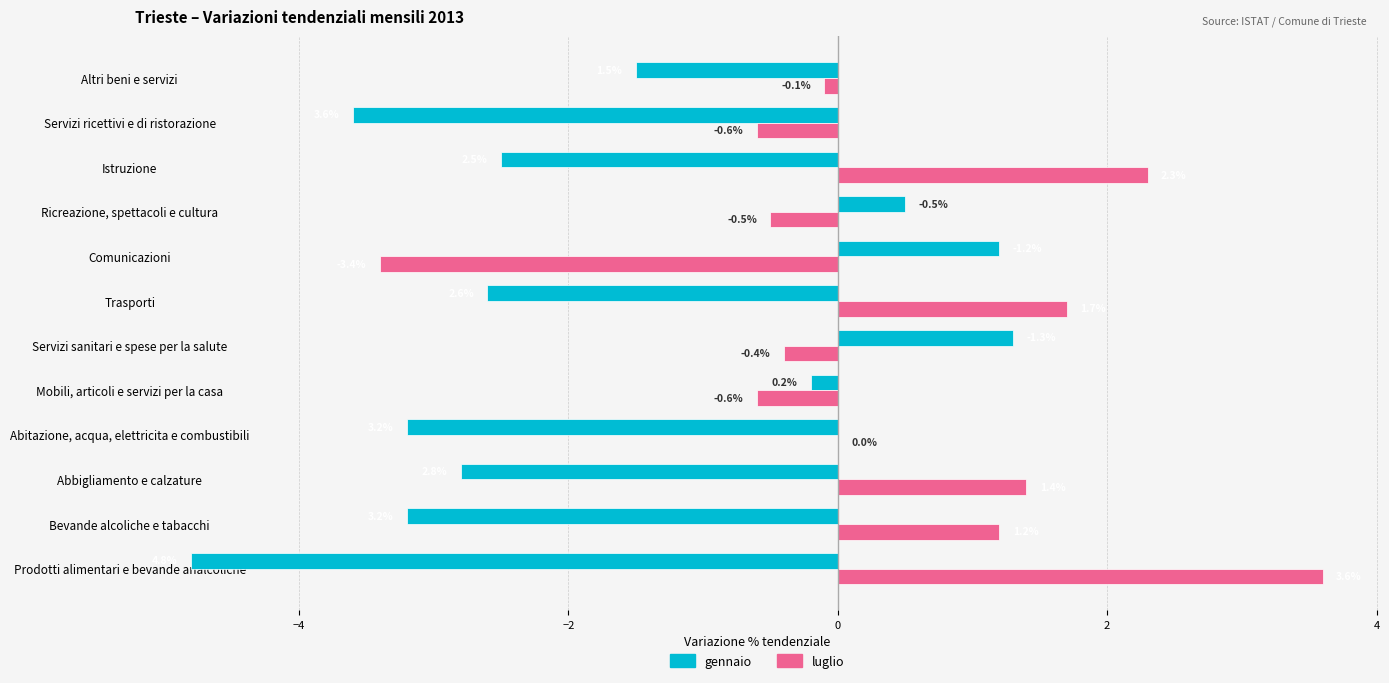

What is the average value of the gennaio series?

-1.8